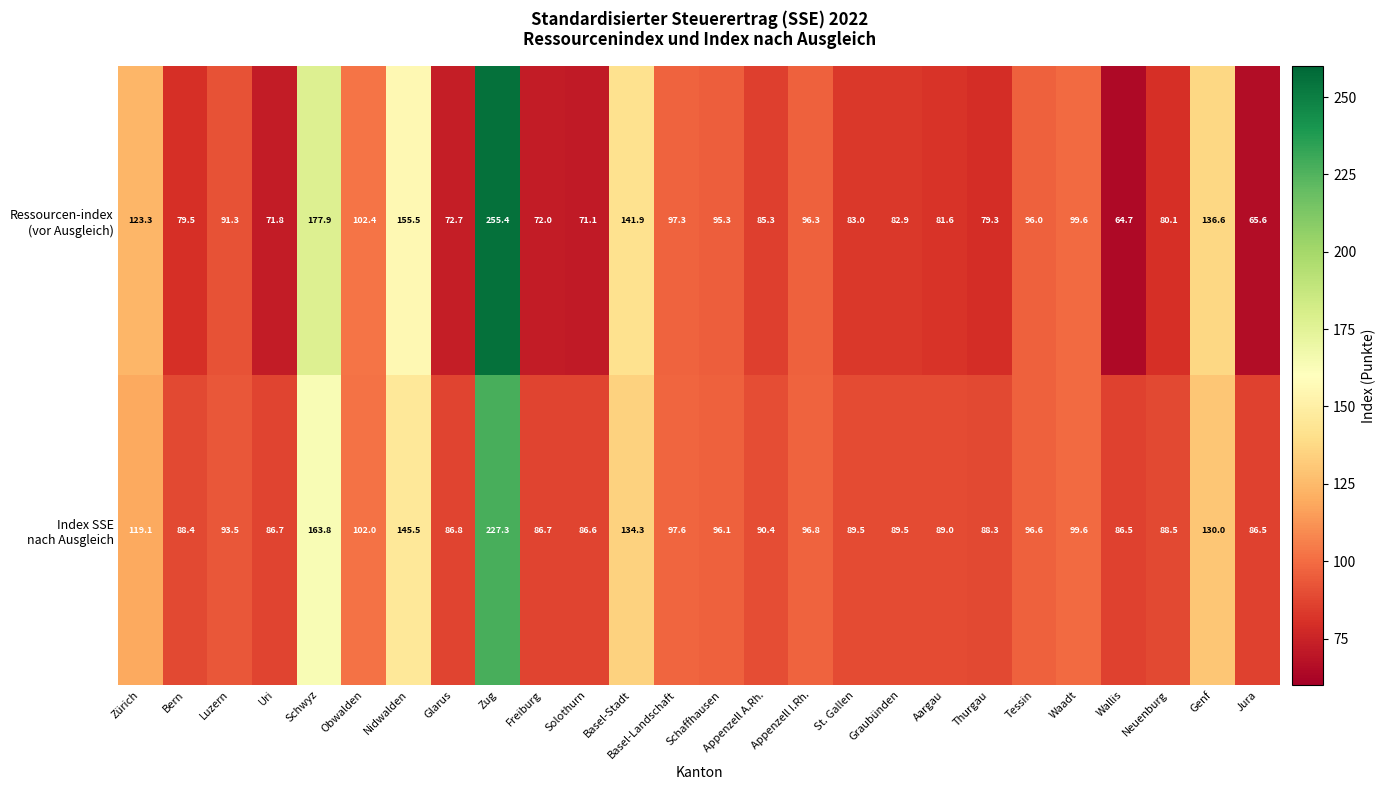

What is the greatest value displayed?

255.4